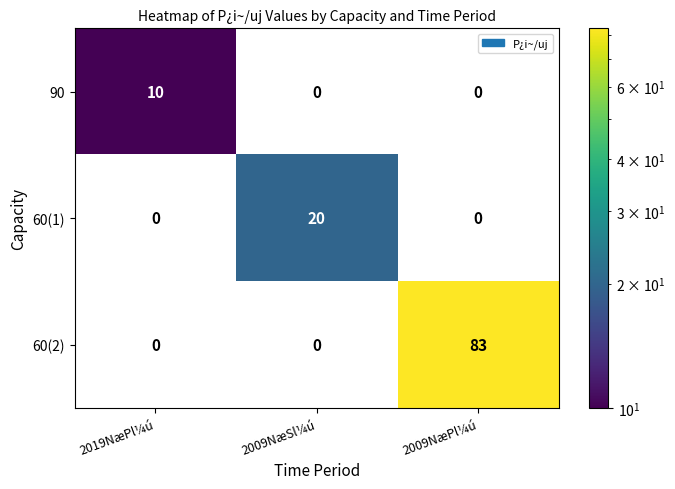

Which series changed the most between 2019NæPl¼ú and 2009NæSl¼ú?

60(1)